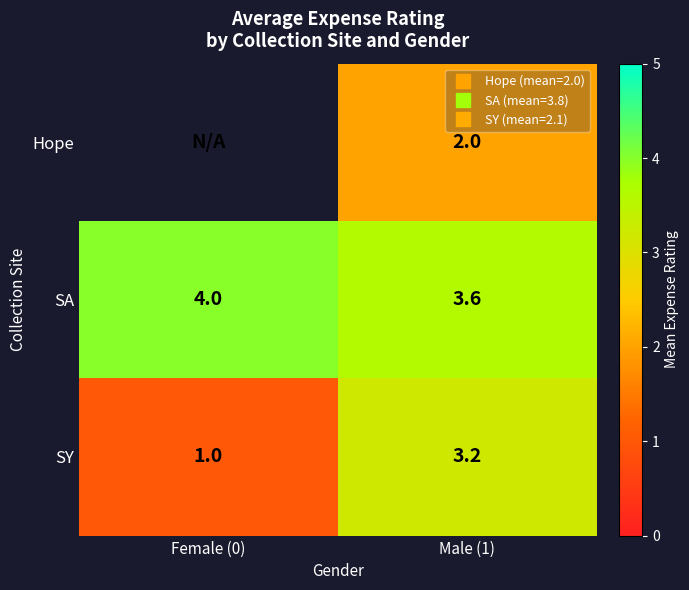

Which label corresponds to the largest value in the chart?

Female (0)